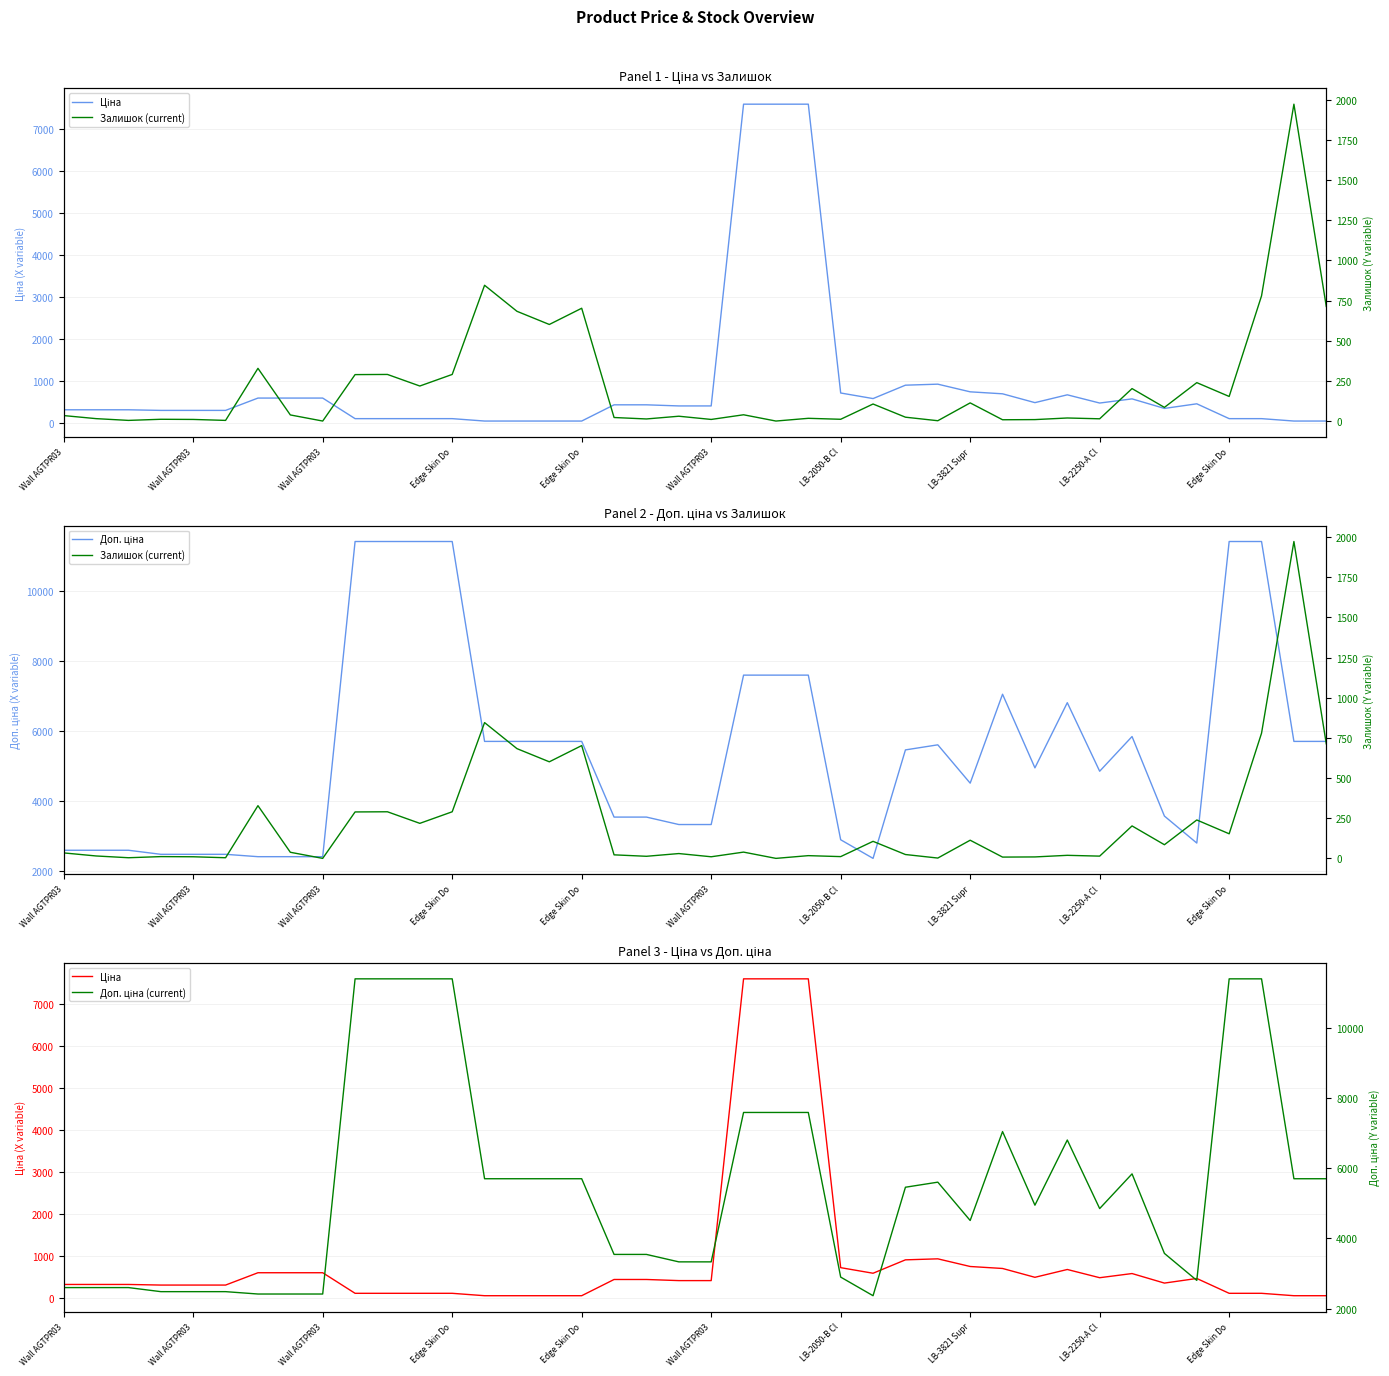

Reading right to left, extract all data points from this chart.

Ціна: 57.0	57.0	114.1	114.1	467.3	357.4	584.4	485.4	681.0	495.0	705.1	752.2	934.5	910.4	591.6	724.5	7596.5	7596.5	7596.5	416.6	416.6	443.1	443.1	57.0	57.0	57.0	57.0	114.1	114.1	114.1	114.1	603.7	603.7	603.7	310.3	310.3	310.3	324.8	324.8	324.8
Доп. ціна: 5705.0	5705.0	11410.0	11410.0	2803.6	3573.9	5843.9	4853.8	6809.8	4950.4	7051.3	4513.3	5607.2	5462.3	2366.5	2897.8	7596.5	7596.5	7596.5	3332.5	3332.5	3545.0	3545.0	5705.0	5705.0	5705.0	5705.0	11410.0	11410.0	11410.0	11410.0	2414.8	2414.8	2414.8	2482.4	2482.4	2482.4	2598.3	2598.3	2598.3
Залишок (current): 713.0	1972.0	779.0	153.0	239.0	85.0	202.0	14.0	19.0	9.0	8.0	113.0	2.0	24.0	106.0	11.0	17.0	0.0	39.0	10.0	30.0	13.0	22.0	702.0	601.0	683.0	845.0	290.0	218.0	290.0	289.0	0.0	38.0	328.0	4.0	10.0	11.0	4.0	15.0	34.0
Доп. ціна (current): 5705.0	5705.0	11410.0	11410.0	2803.6	3573.9	5843.9	4853.8	6809.8	4950.4	7051.3	4513.3	5607.2	5462.3	2366.5	2897.8	7596.5	7596.5	7596.5	3332.5	3332.5	3545.0	3545.0	5705.0	5705.0	5705.0	5705.0	11410.0	11410.0	11410.0	11410.0	2414.8	2414.8	2414.8	2482.4	2482.4	2482.4	2598.3	2598.3	2598.3